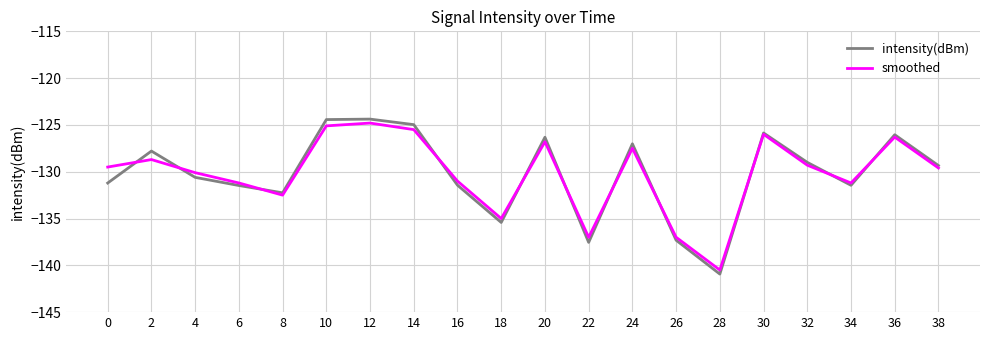

True or false: intensity(dBm) has a value of -168.3 at 32.

False